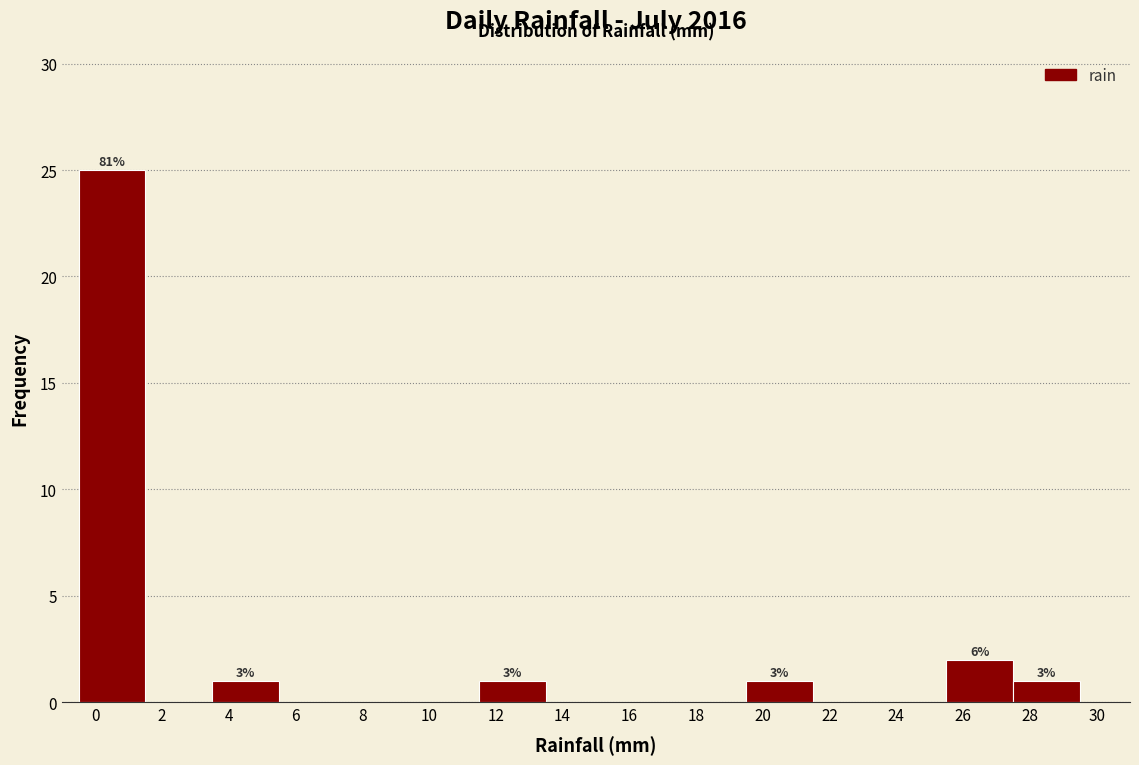

Over which range of the x-axis is the bar tallest?

-0.5 to 1.5